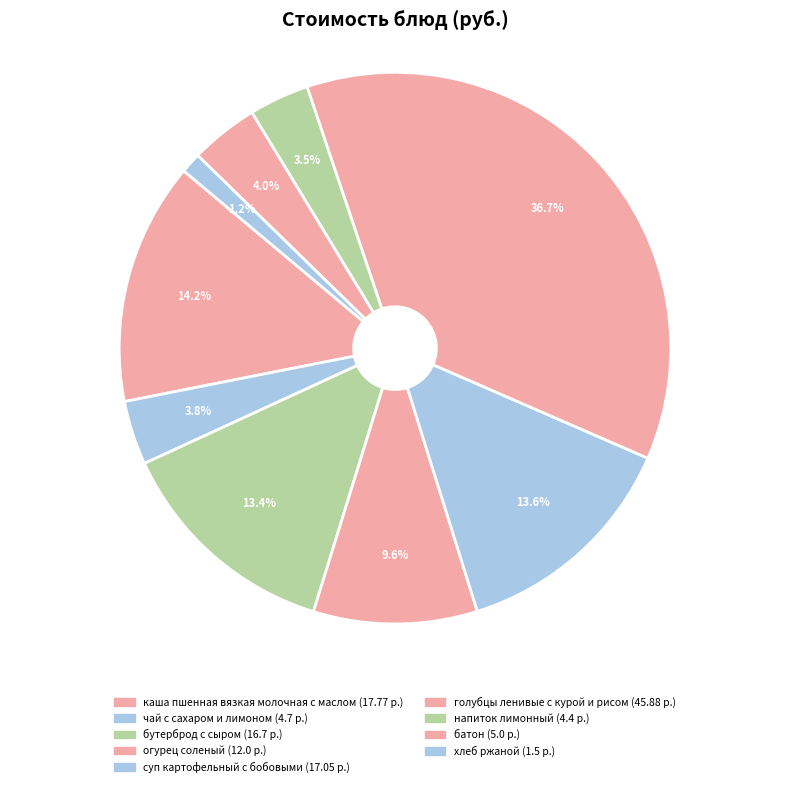

What is the largest slice in the pie chart?

голубцы ленивые с курой и рисом